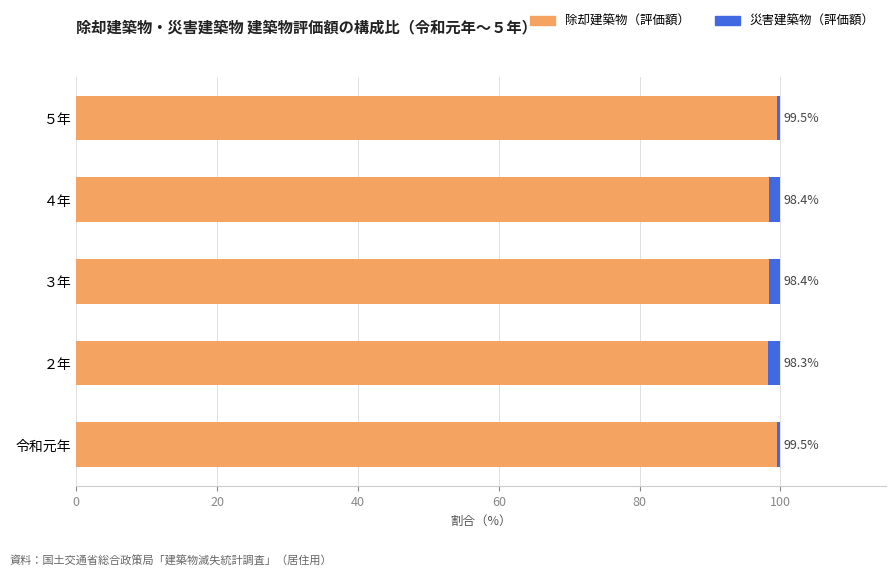

What is the average value of the 除却建築物（評価額） series?

98.8